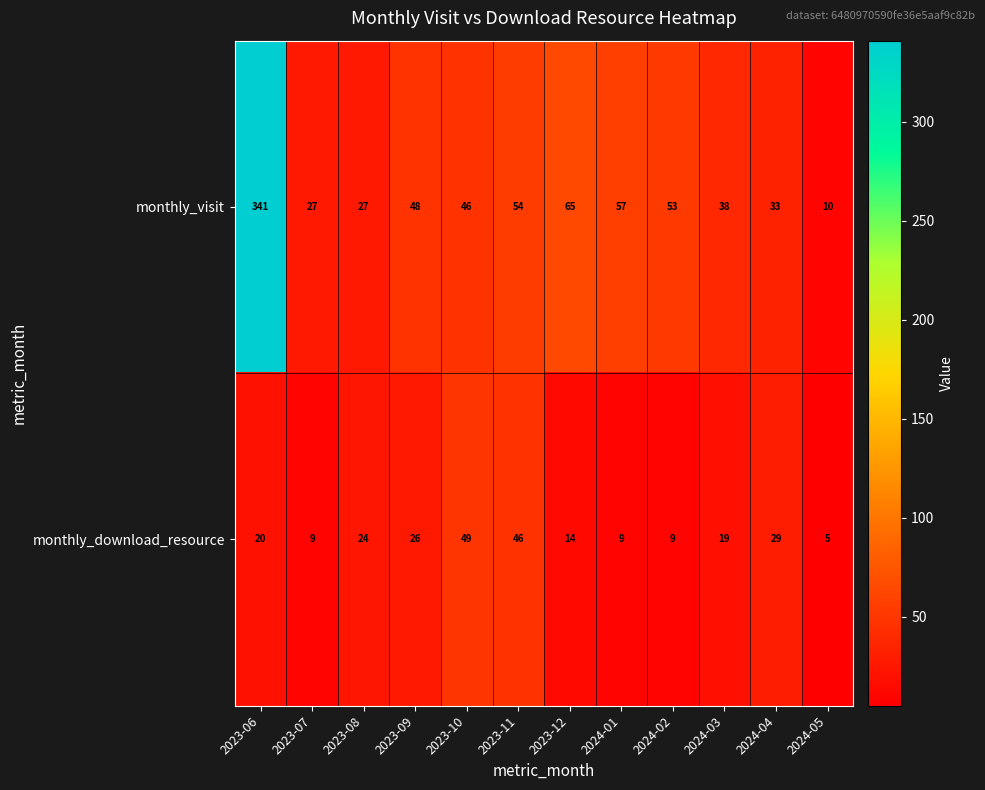

What is the minimum value shown in the chart?

5